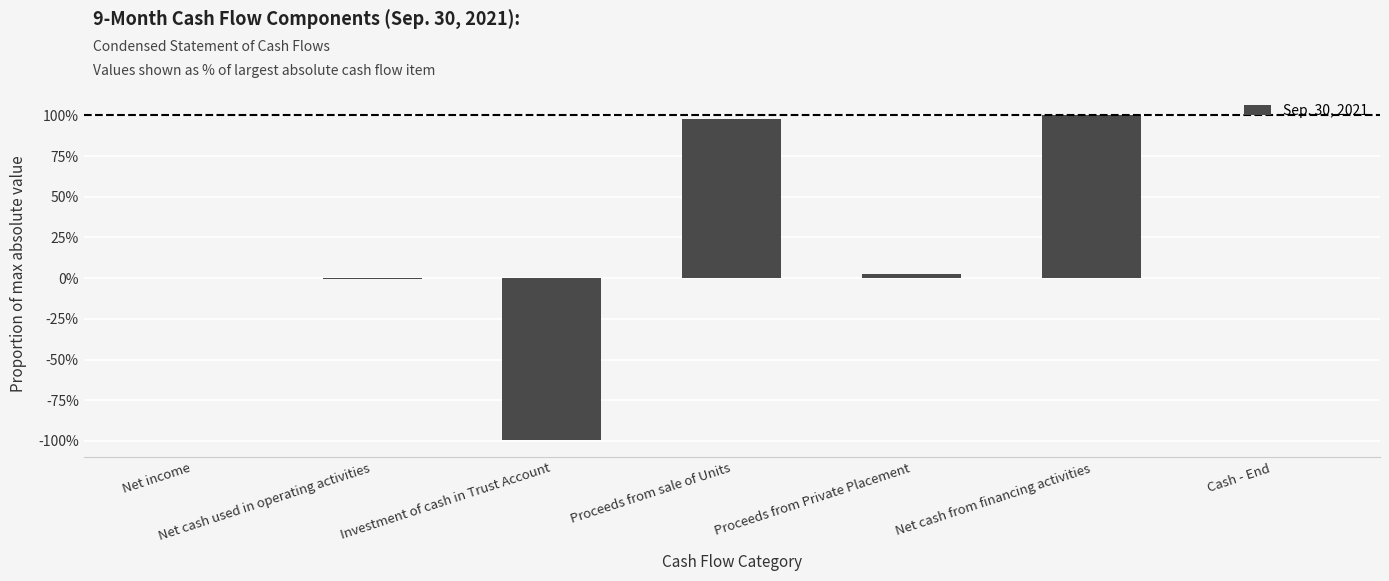

Between Net cash from financing activities and Proceeds from Private Placement, which is larger?

Net cash from financing activities